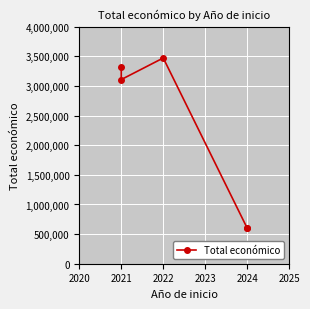

Which has a higher value, 2021 or 2022?

2022